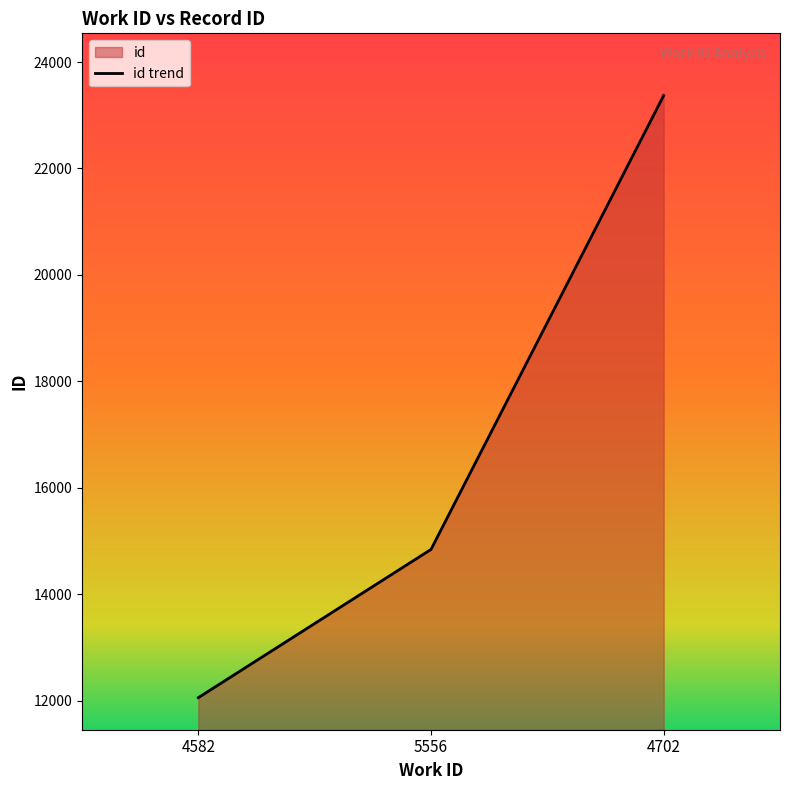

Reading left to right, transcribe all the data shown in this chart.

12057	14842	23371